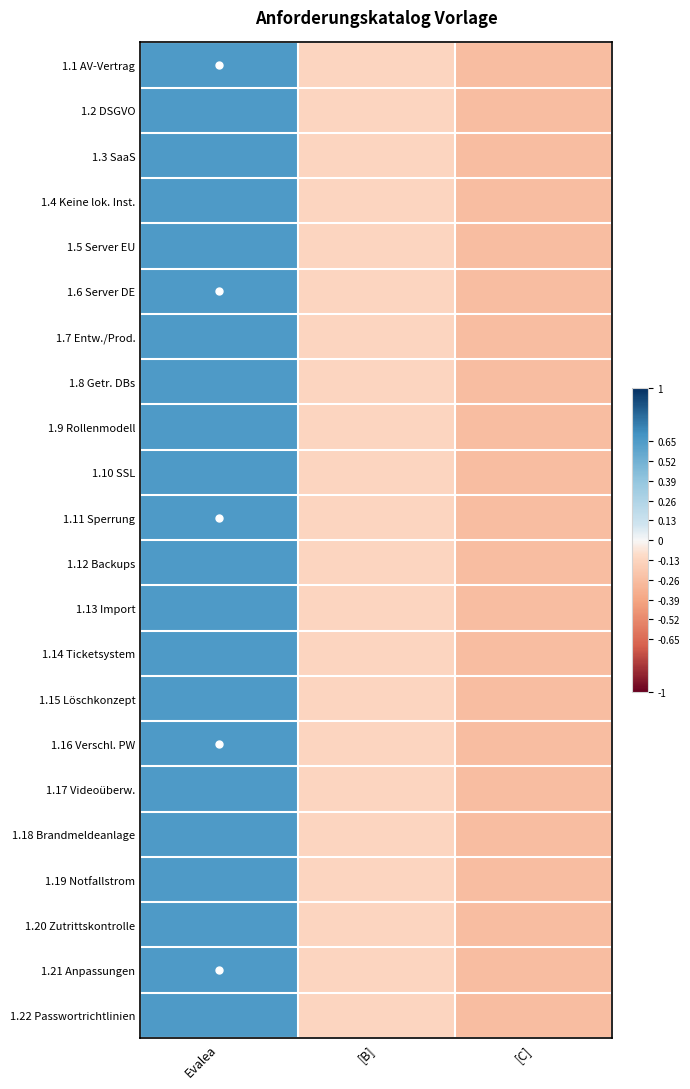

Which label corresponds to the smallest value in the chart?

[C]